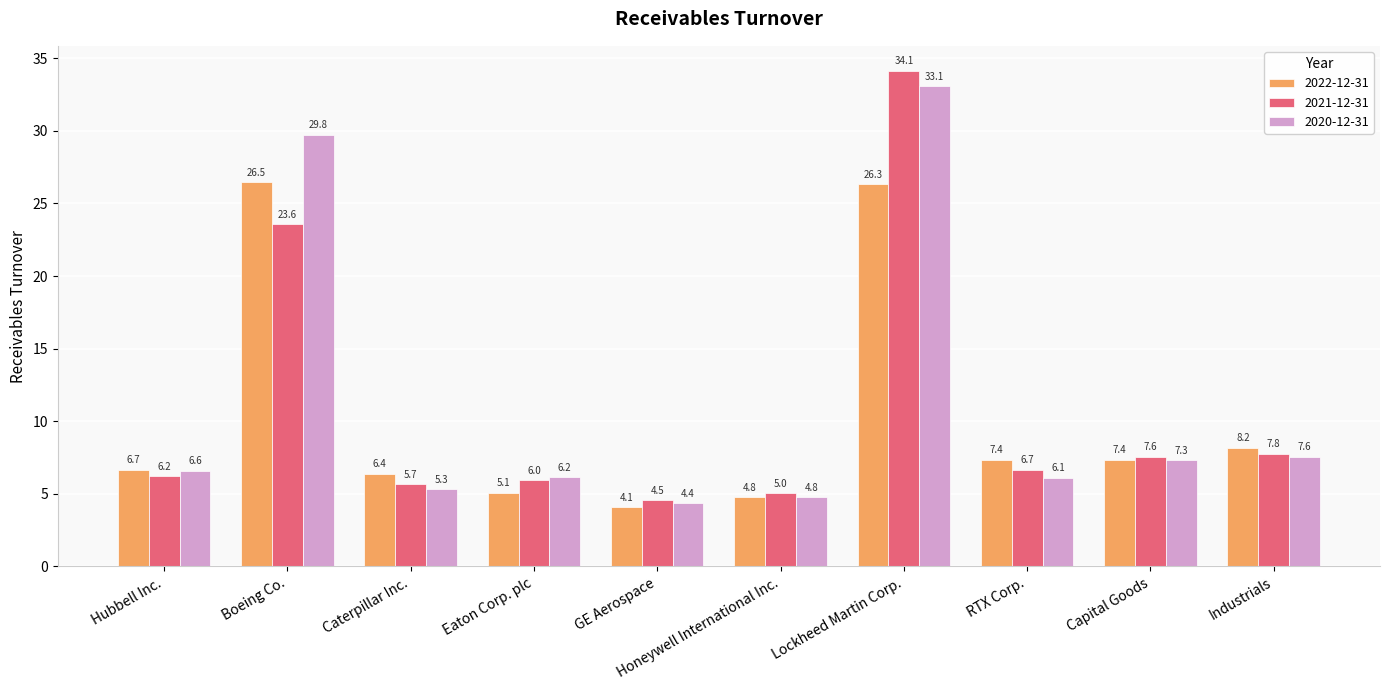

Is the value of 2020-12-31 at Boeing Co. greater than the value of 2022-12-31 at Caterpillar Inc.?

Yes